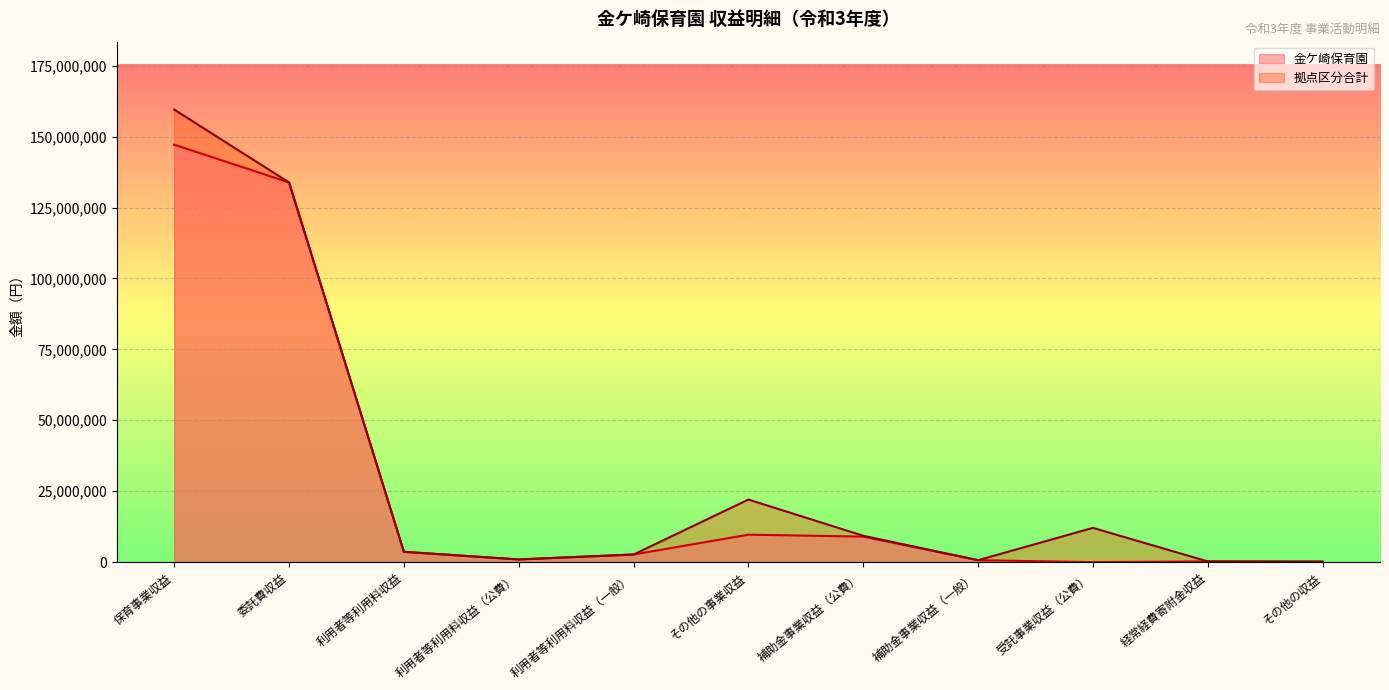

Does the chart display data point markers on the line(s)?

No